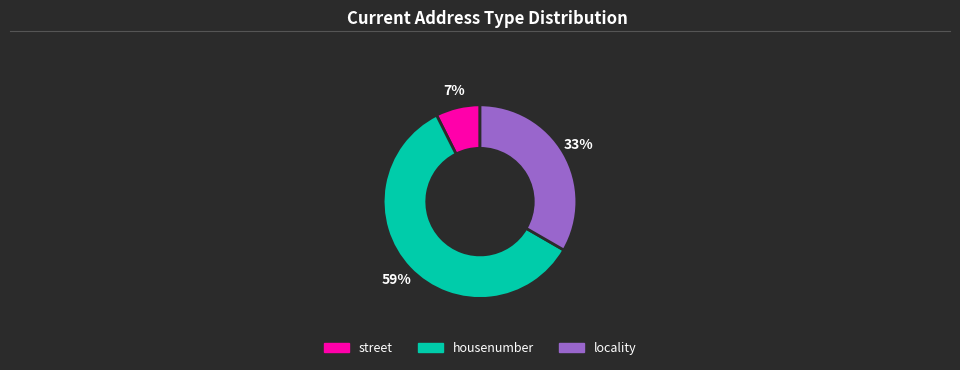

Does any single category account for the majority?

Yes